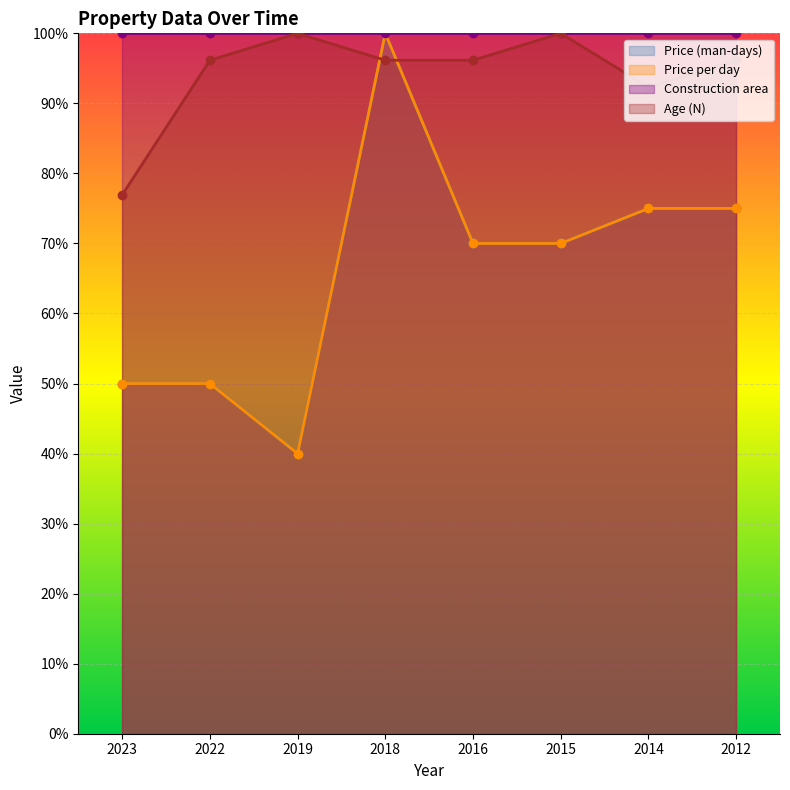

What is the average value of the Price (man-days) series?

66.2